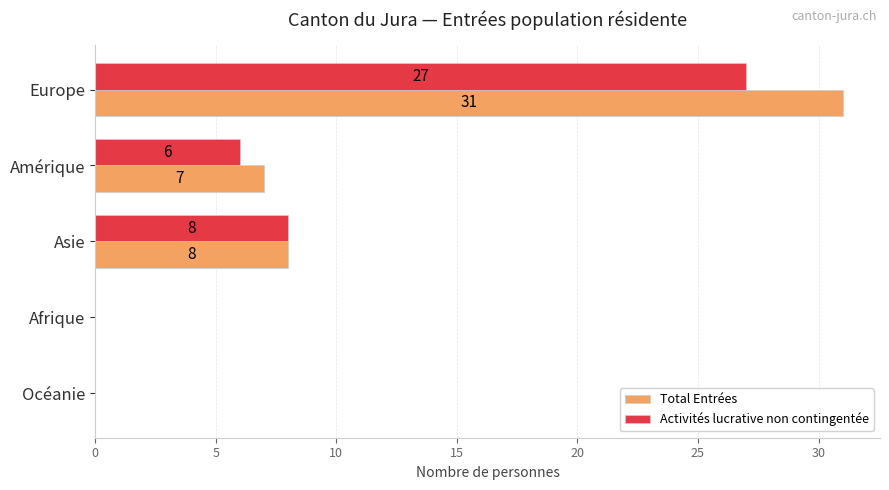

What is the total value across all series at Amérique?

13